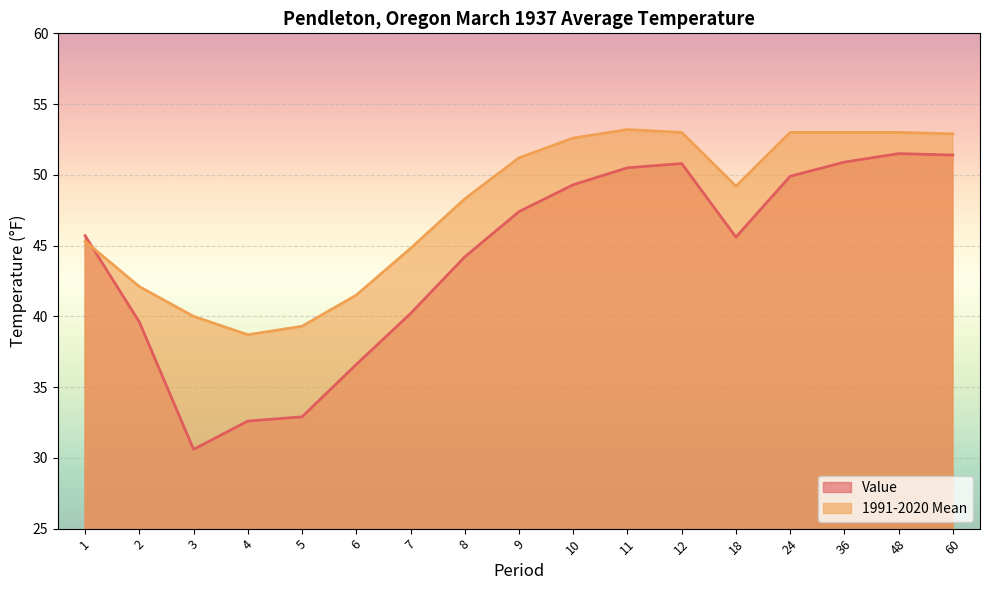

At 8, list the series in order from largest to smallest.

1991-2020 Mean, Value